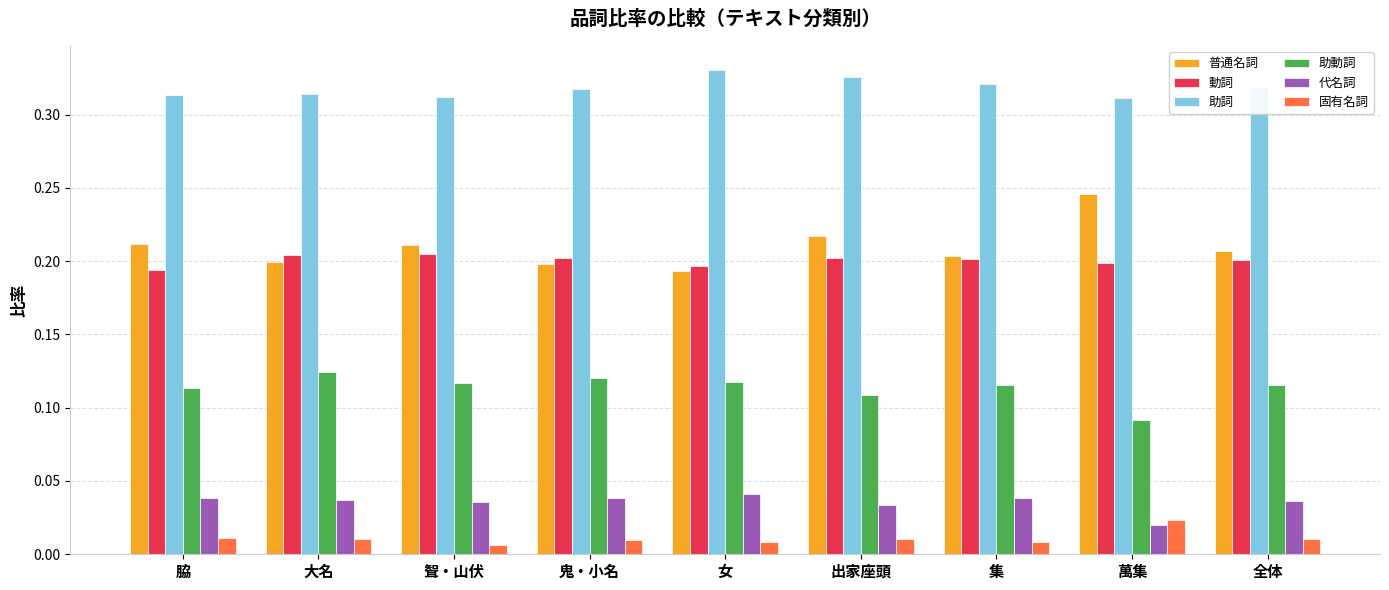

What is the sum of all 助詞 values?

2.9